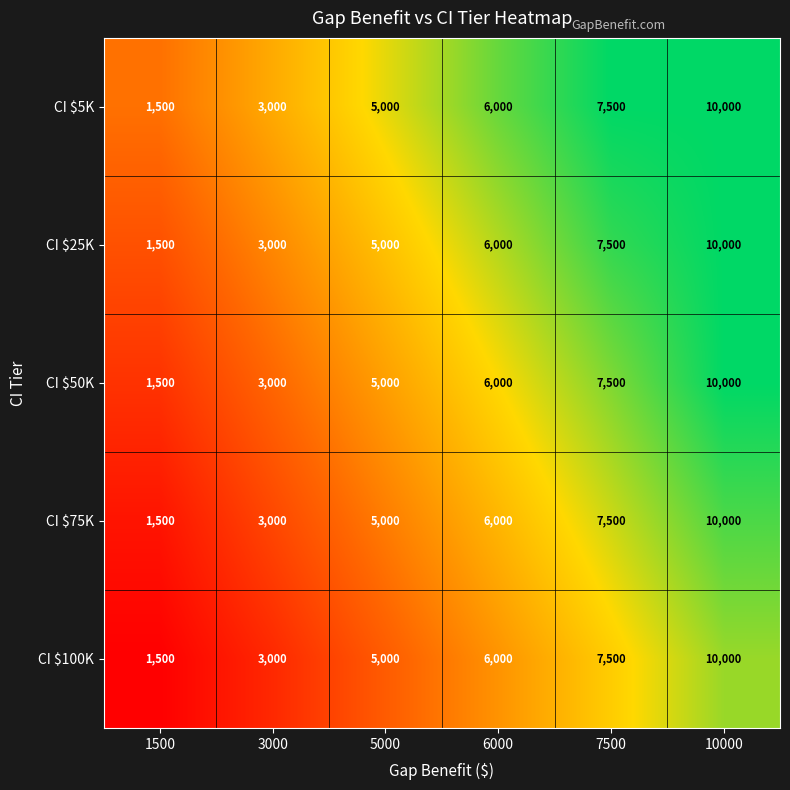

What is the difference between the highest and lowest values at 3000?

0